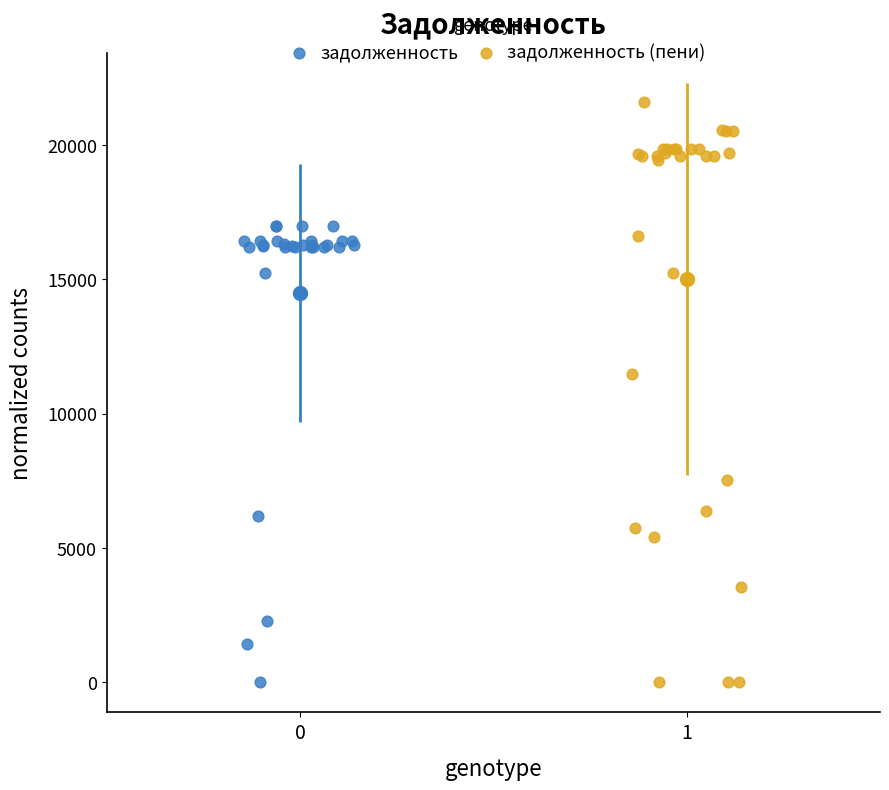

Which series has the largest Y range (max minus min)?

задолженность (пени)